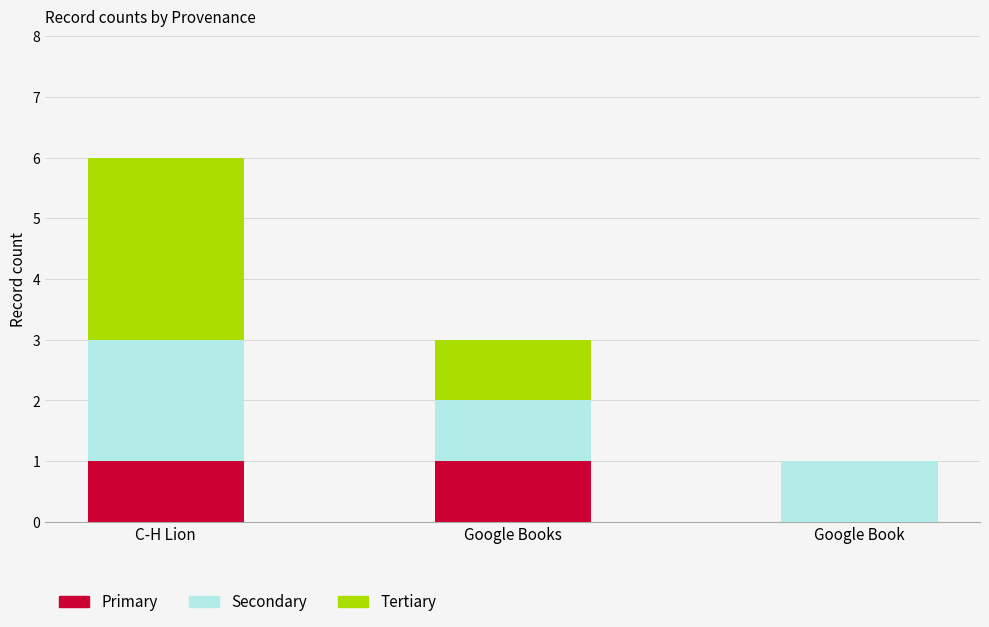

How many categories are shown in the chart?

3